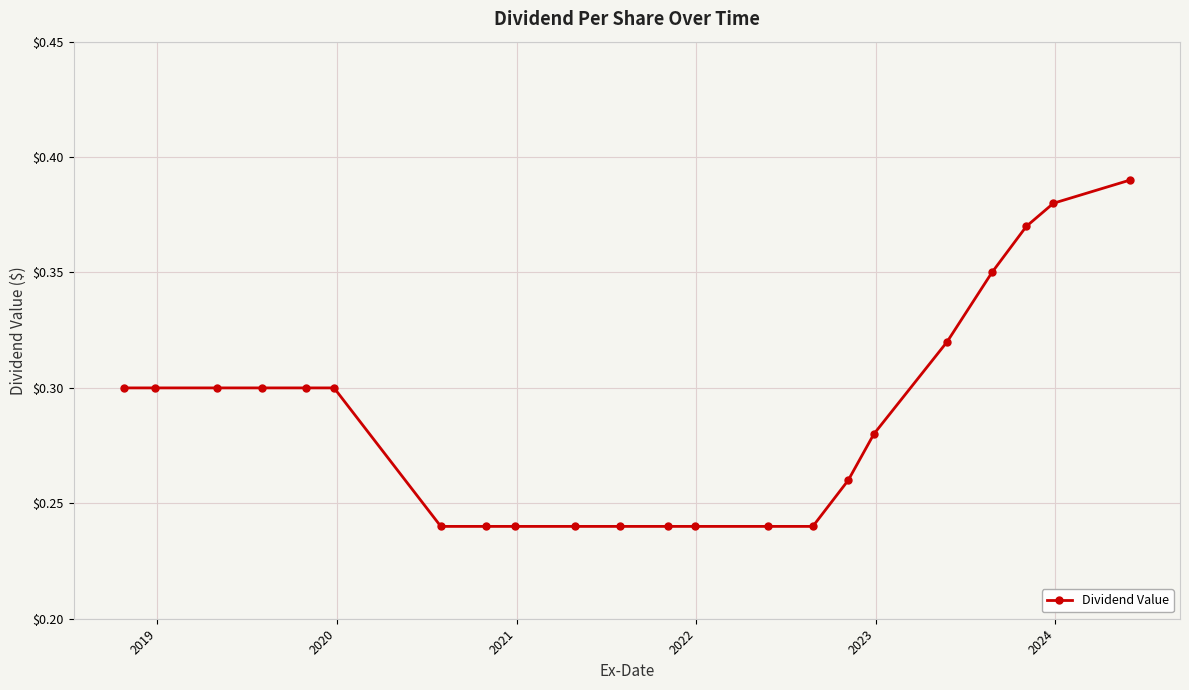

Count the values in the range 0 to 1.

22